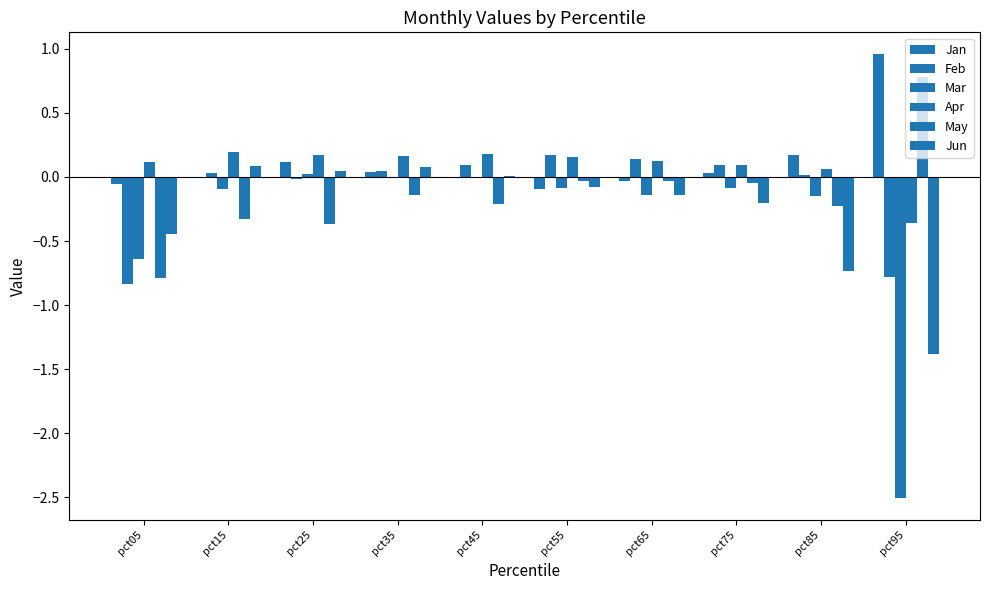

Reading right to left, list all the values displayed in this chart.

Jan: pct95=1.0	pct85=0.2	pct75=0.0	pct65=-0.0	pct55=-0.1	pct45=-0.0	pct35=0.0	pct25=0.1	pct15=0.0	pct05=-0.1
Feb: pct95=-0.8	pct85=0.0	pct75=0.1	pct65=0.1	pct55=0.2	pct45=0.1	pct35=0.1	pct25=-0.0	pct15=0.0	pct05=-0.8
Mar: pct95=-2.5	pct85=-0.2	pct75=-0.1	pct65=-0.1	pct55=-0.1	pct45=-0.0	pct35=-0.0	pct25=0.0	pct15=-0.1	pct05=-0.6
Apr: pct95=-0.4	pct85=0.1	pct75=0.1	pct65=0.1	pct55=0.2	pct45=0.2	pct35=0.2	pct25=0.2	pct15=0.2	pct05=0.1
May: pct95=0.8	pct85=-0.2	pct75=-0.0	pct65=-0.0	pct55=-0.0	pct45=-0.2	pct35=-0.1	pct25=-0.4	pct15=-0.3	pct05=-0.8
Jun: pct95=-1.4	pct85=-0.7	pct75=-0.2	pct65=-0.1	pct55=-0.1	pct45=0.0	pct35=0.1	pct25=0.0	pct15=0.1	pct05=-0.4